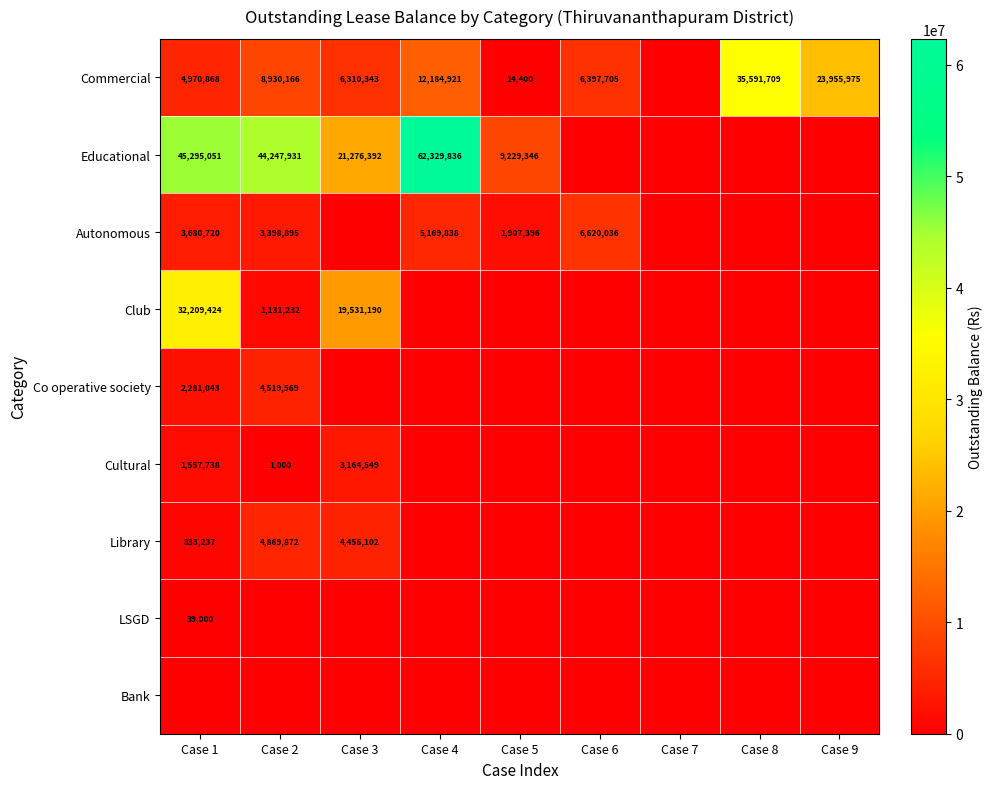

The value of Commercial at Case 4 is 12184921. True or false?

True